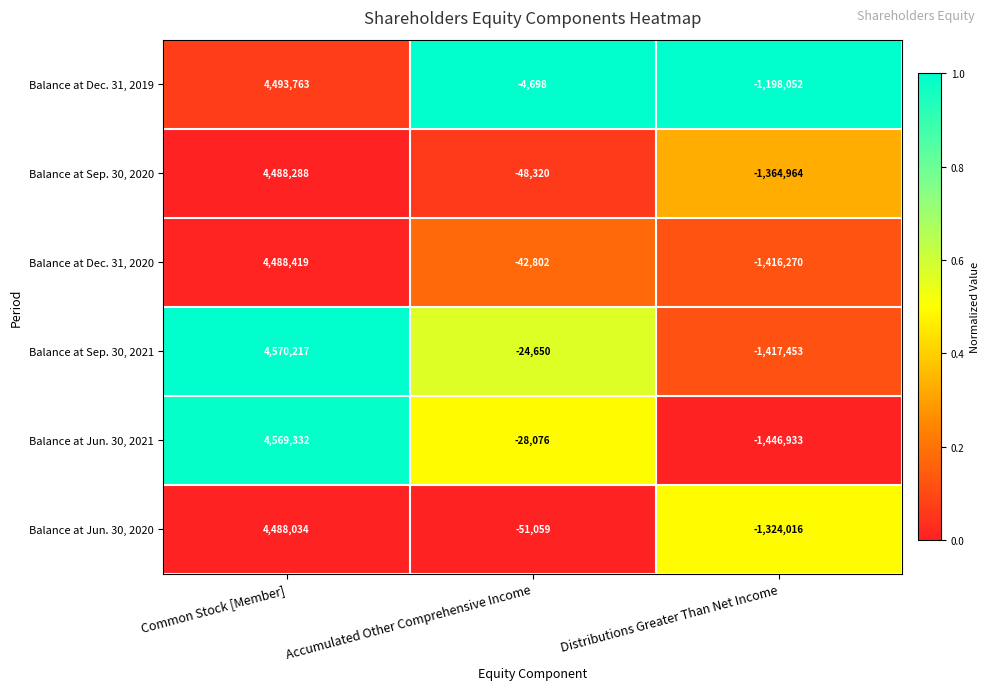

Between Common Stock [Member] and Accumulated Other Comprehensive Income, which series saw the biggest shift?

Balance at Jun. 30, 2021